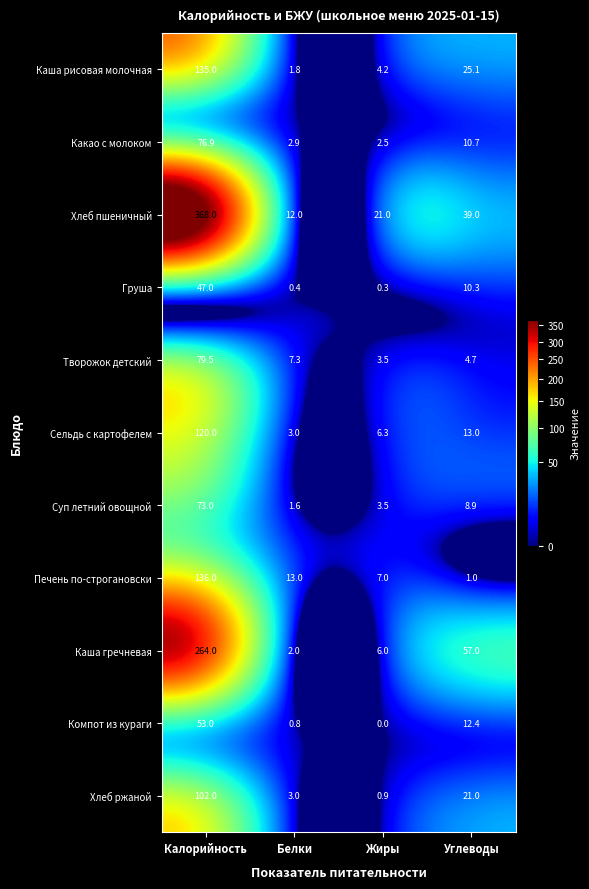

Is the value of Творожок детский at Белки greater than the value of Печень по-строгановски at Белки?

No